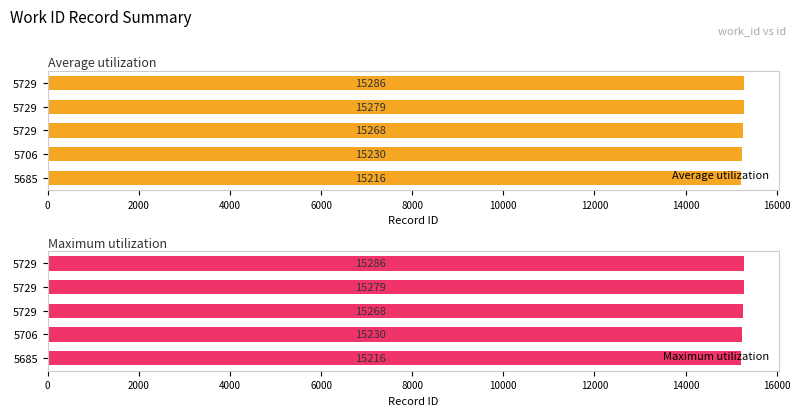

List the series in order of their peak value, highest first.

Average utilization, Maximum utilization